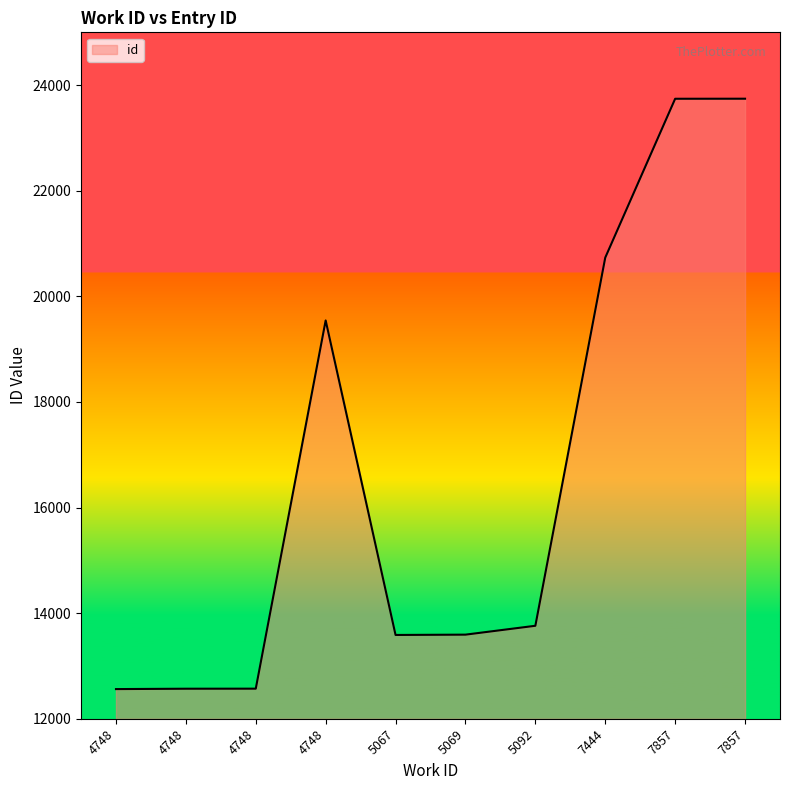

Does the chart display data point markers on the line(s)?

No